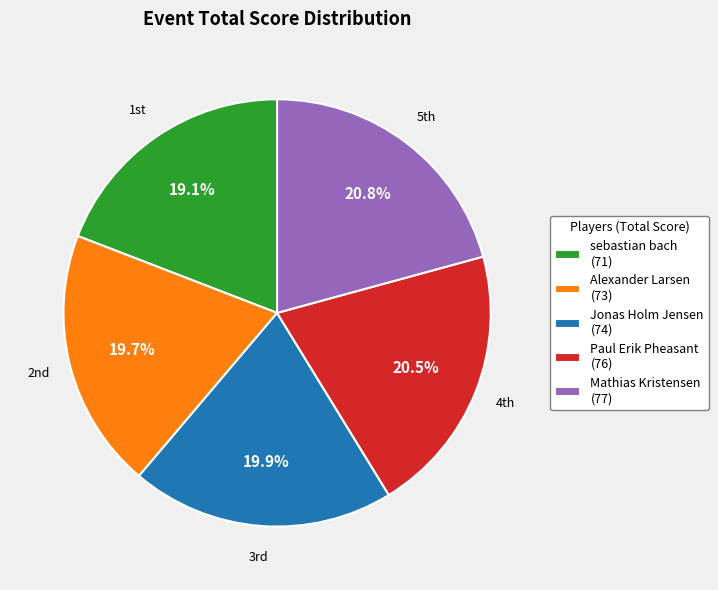

Count the number of slices in the pie.

5